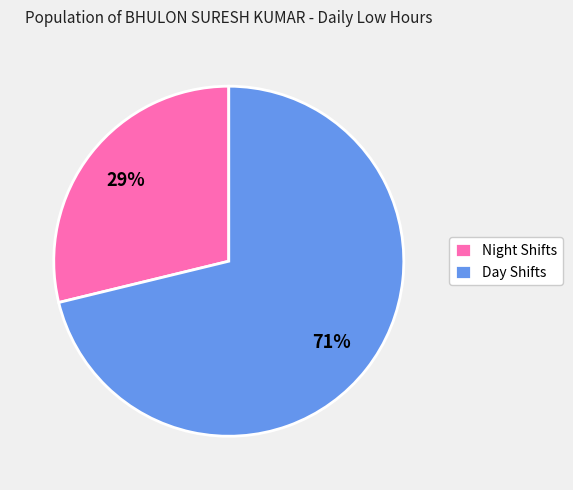

Does Day Shifts represent more than half of the total?

Yes